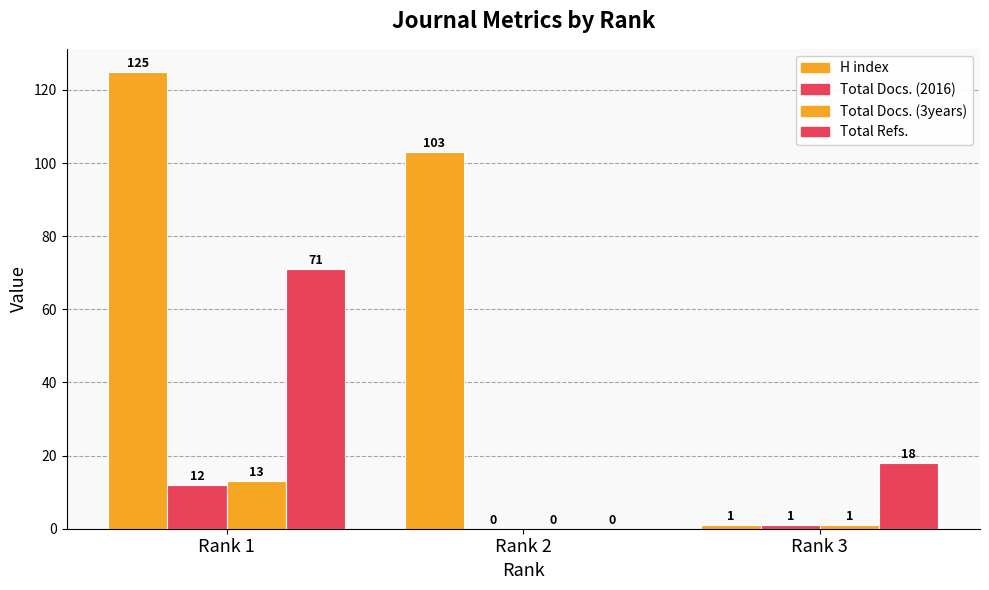

Rank the series at Rank 1 from lowest to highest value.

Total Docs. (2016), Total Docs. (3years), Total Refs., H index